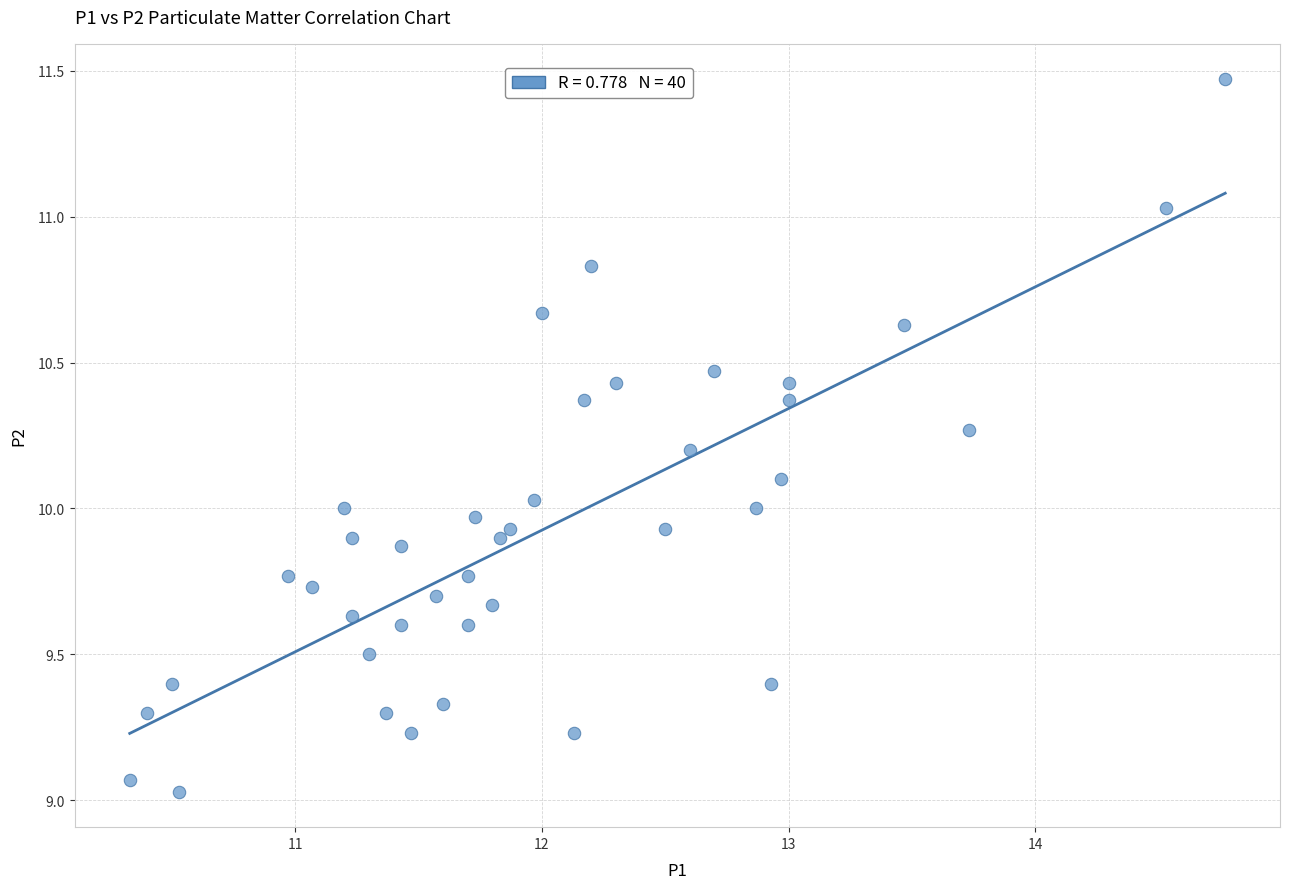

What is the range of X values (max minus min)?

4.4